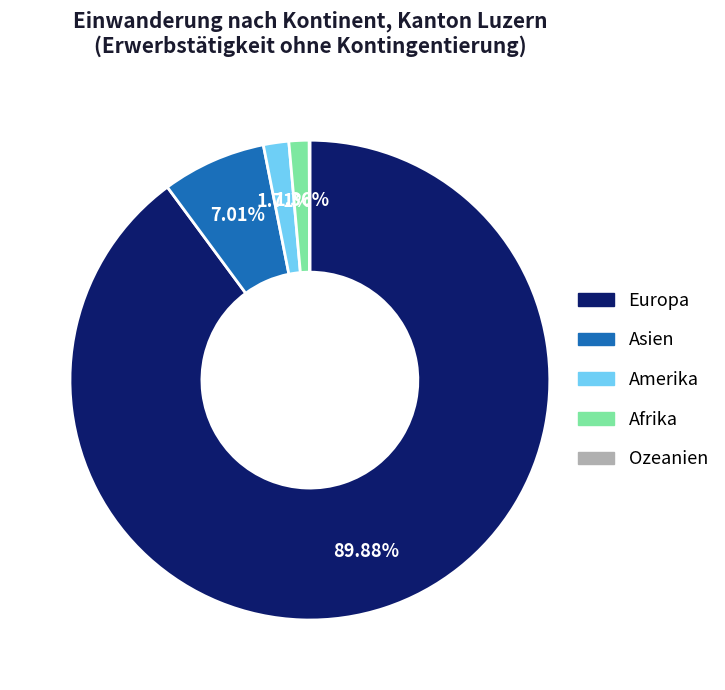

Which slice is the largest?

Europa